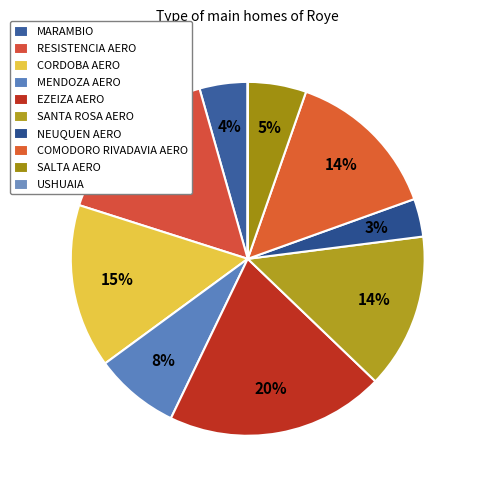

To the nearest percent, what portion does EZEIZA AERO represent?

20%